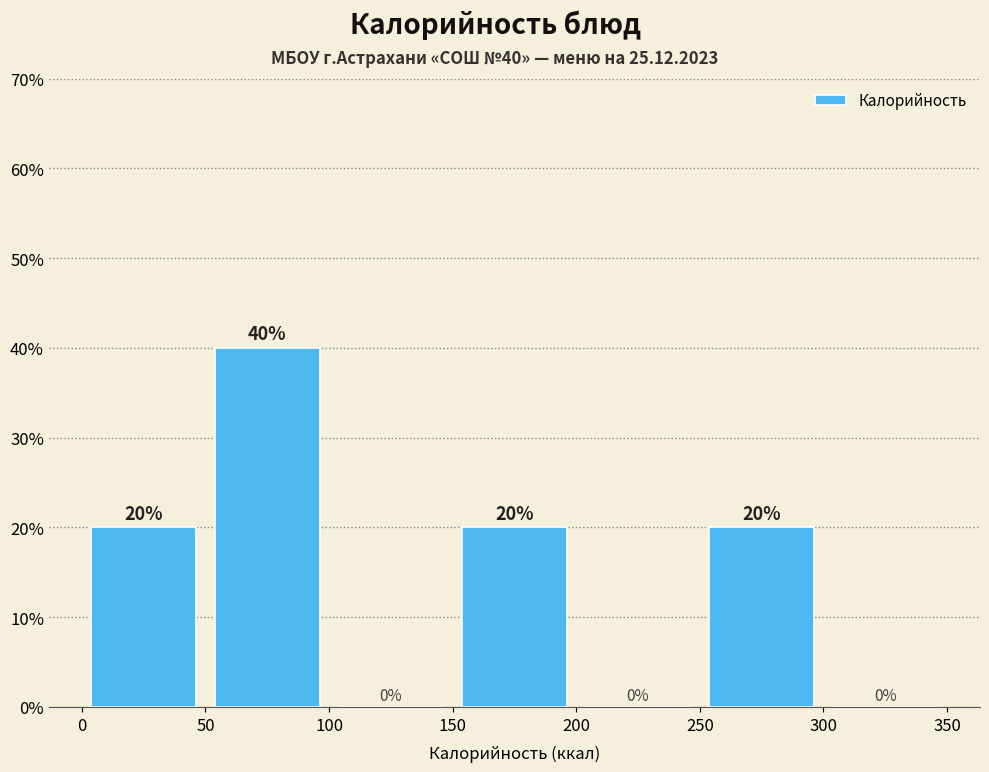

Over which range of the x-axis is the bar tallest?

50 to 100